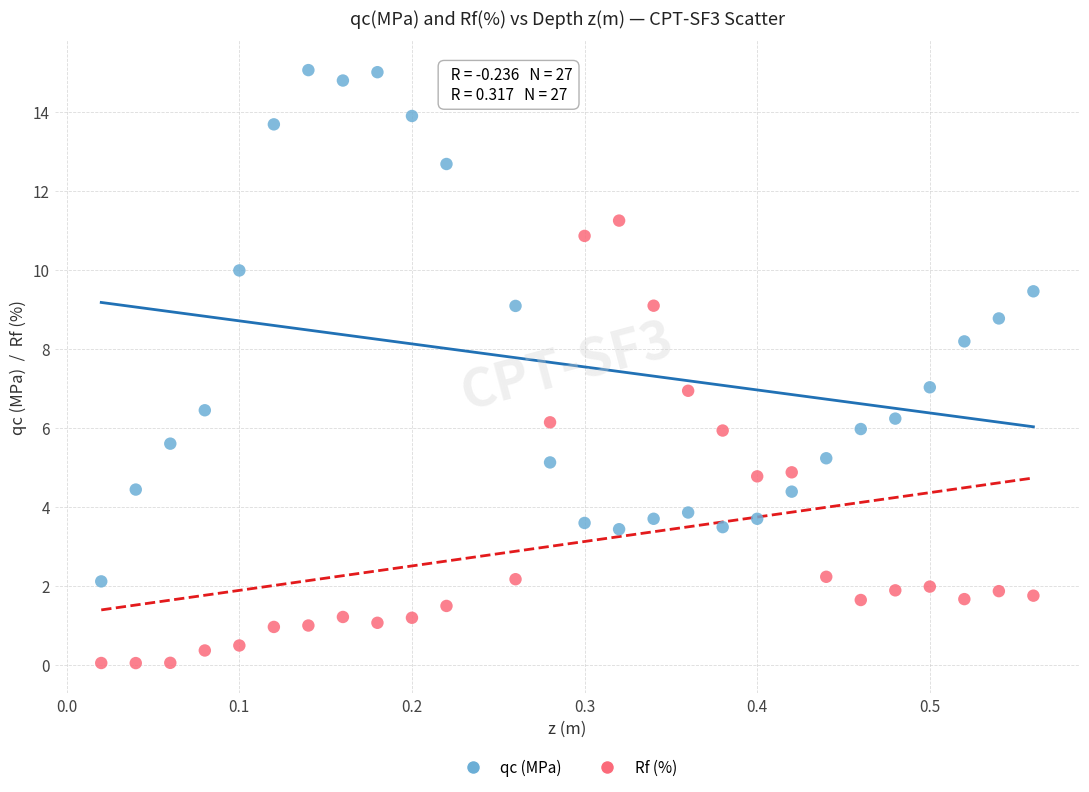

What is the X range (max minus min) for the scatter plot?

0.5